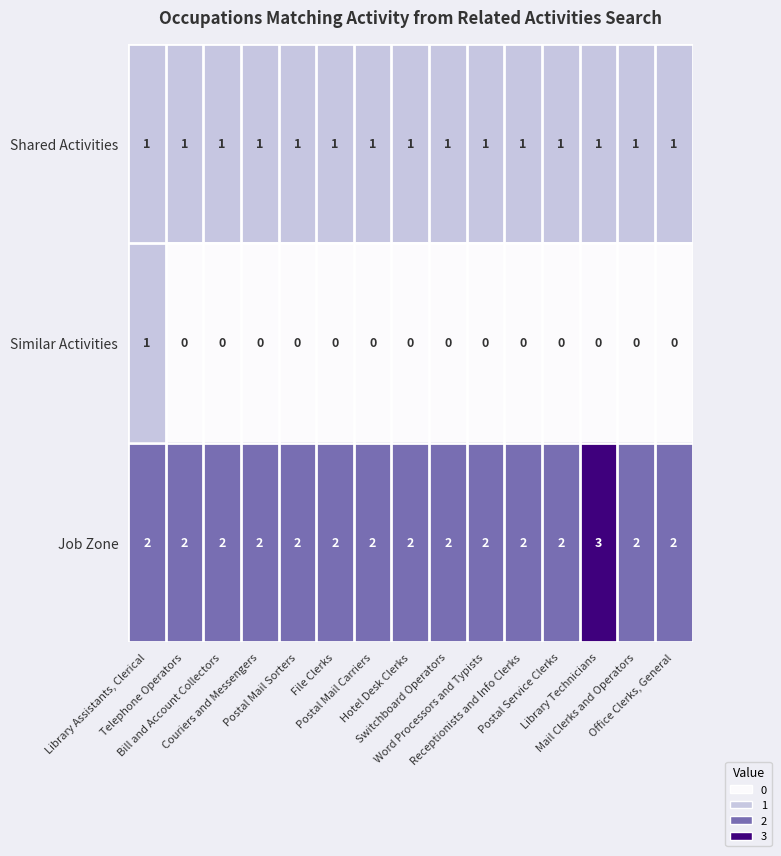

What is the highest value of the Job Zone series?

3